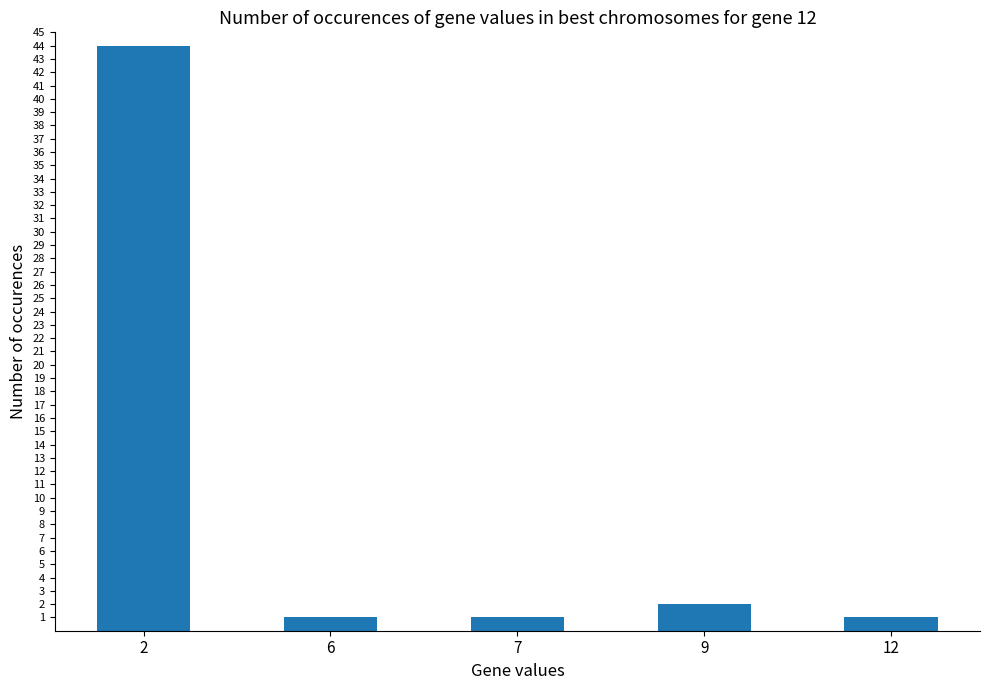

Which has a higher value, 9 or 7?

9